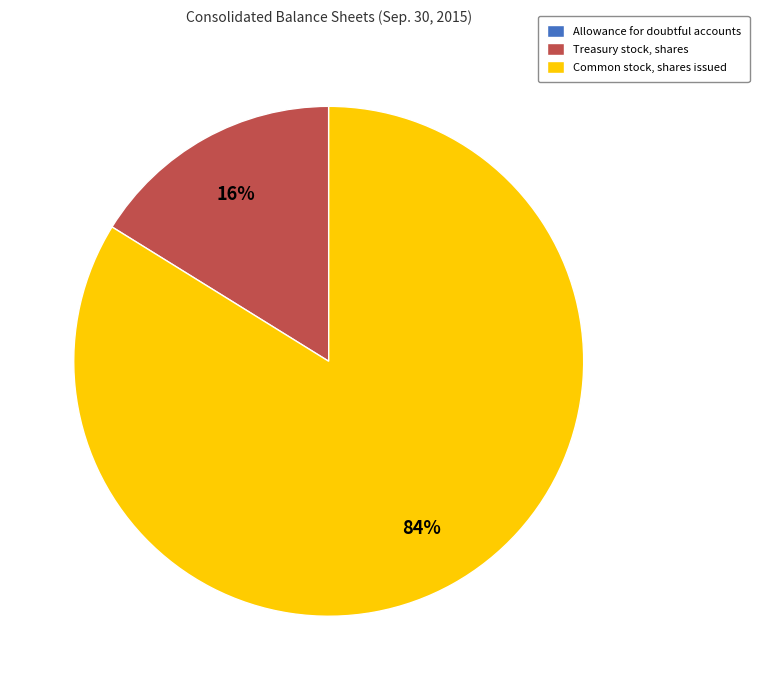

To the nearest percent, what is the difference between the largest and smallest slice percentages?

84%